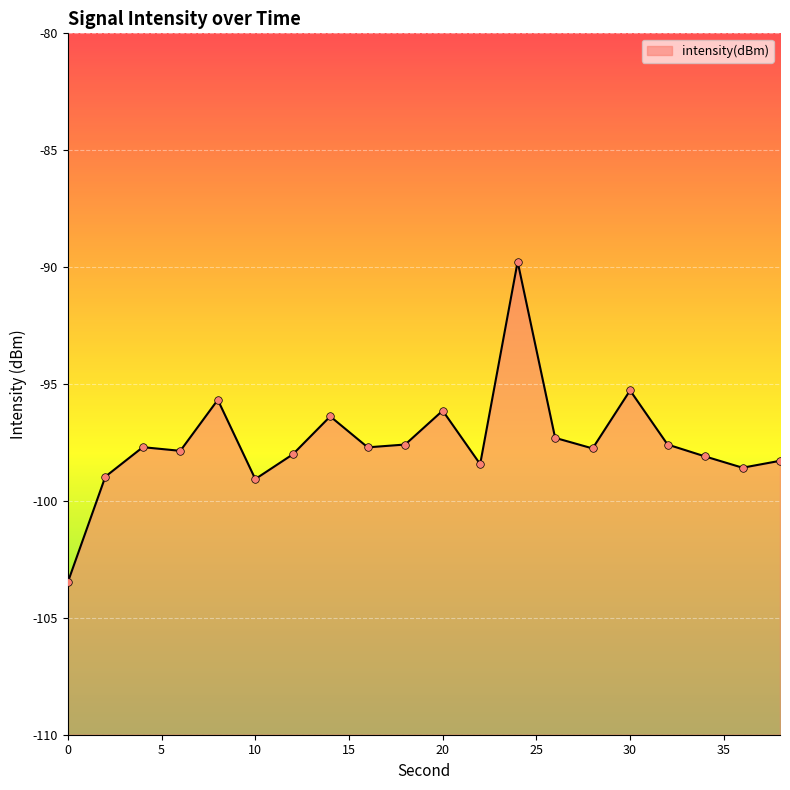

What is the change in value from 14 to 18?

-1.2